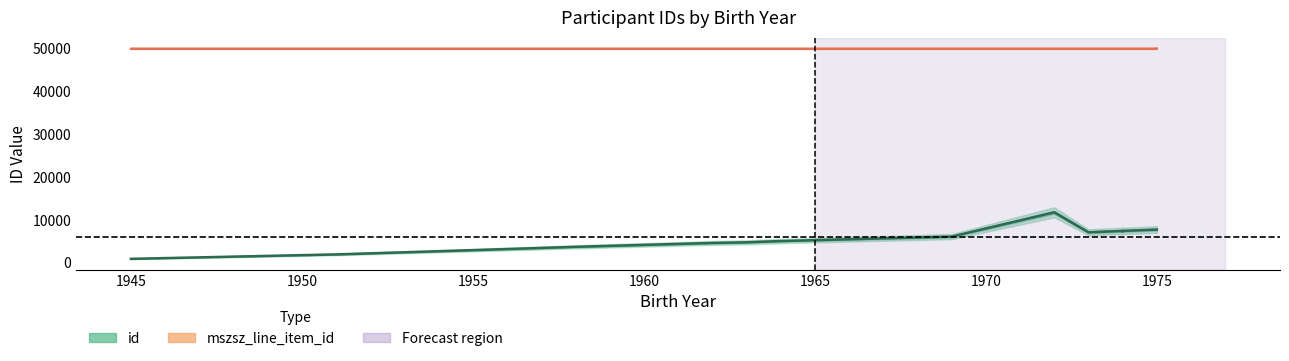

What is the greatest value displayed?

49896